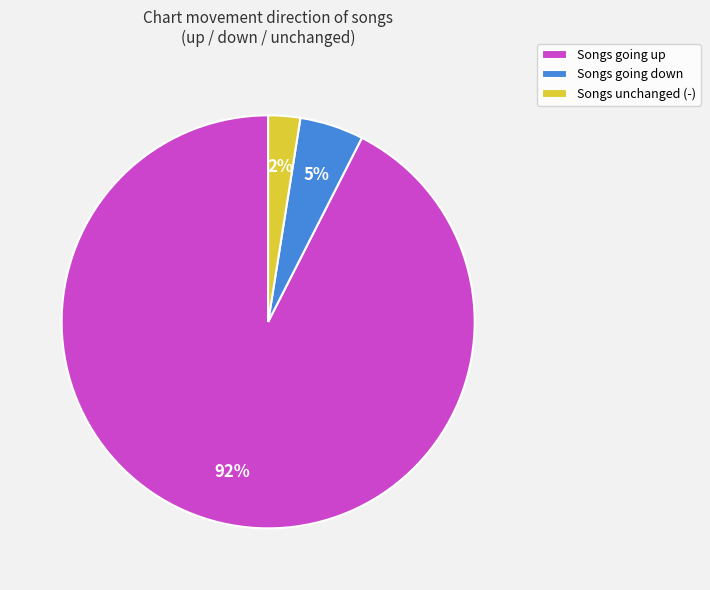

Count the number of slices in the pie.

3